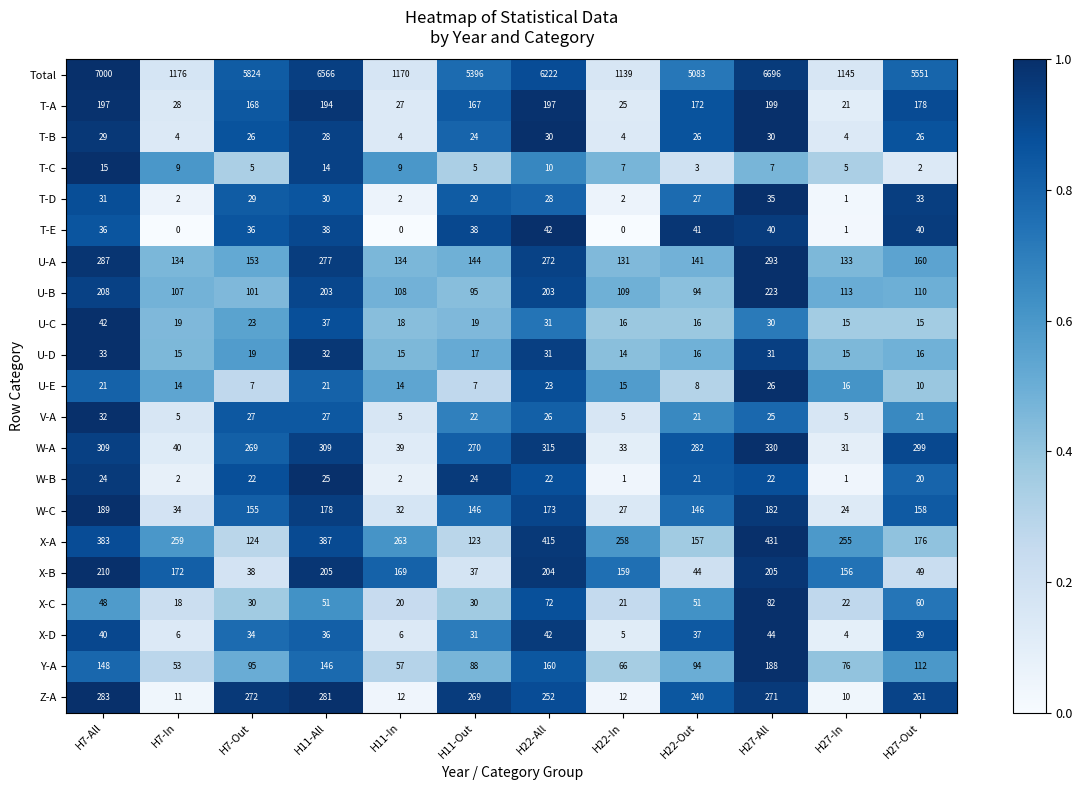

What is the difference between the maximum and minimum values in the X-D series?

40